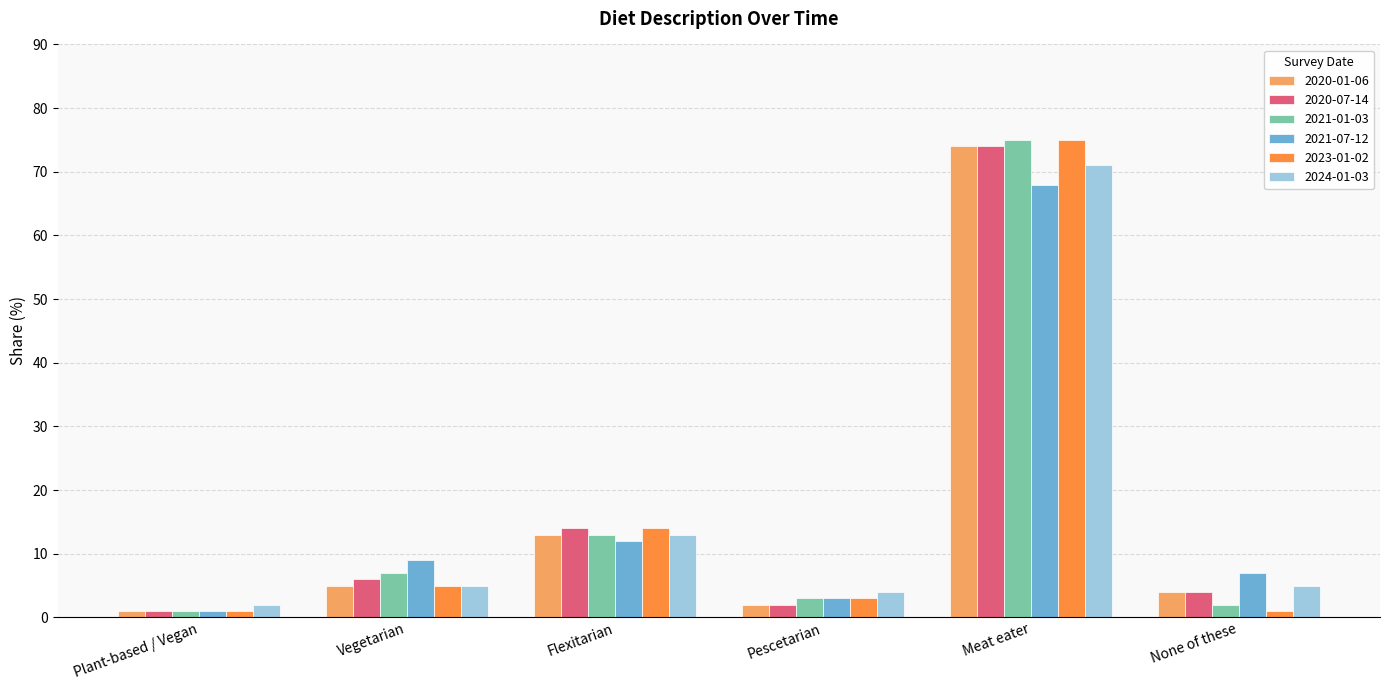

What is the difference between the highest and lowest values at Flexitarian?

2.0